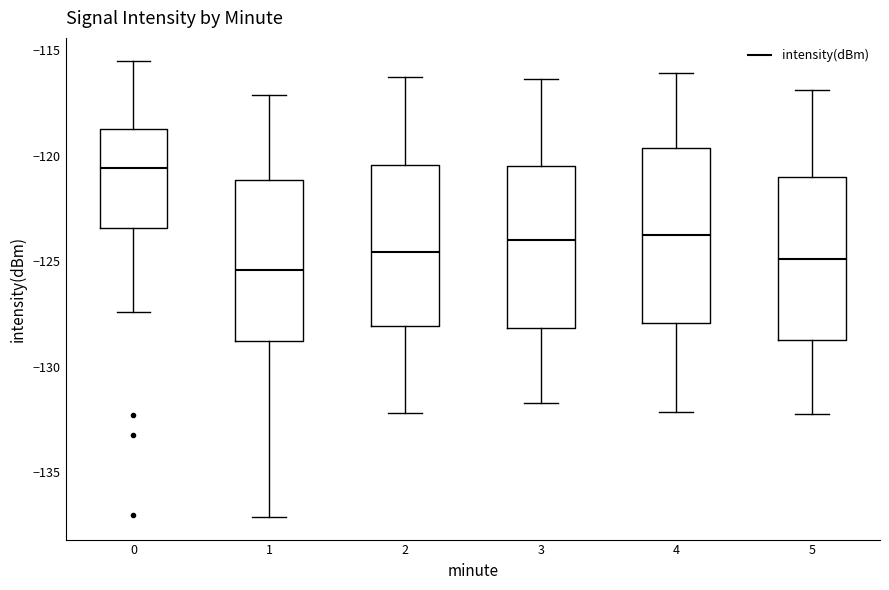

Which box's median line is the highest?

0